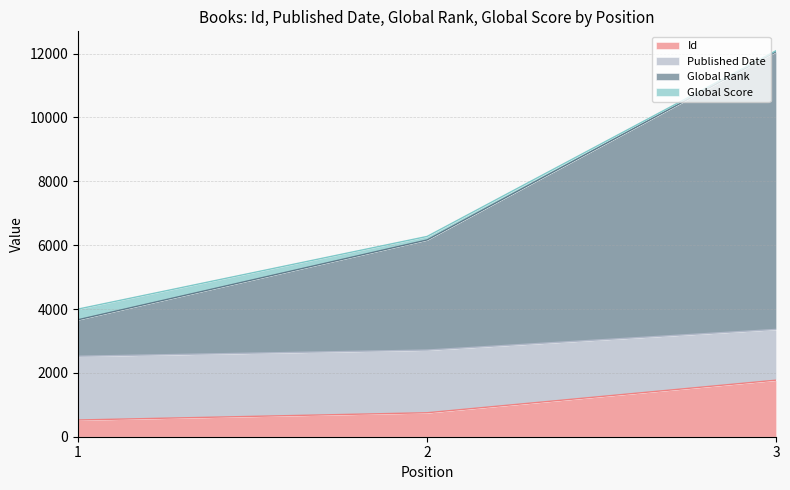

At which category is the sum across all series the highest?

3